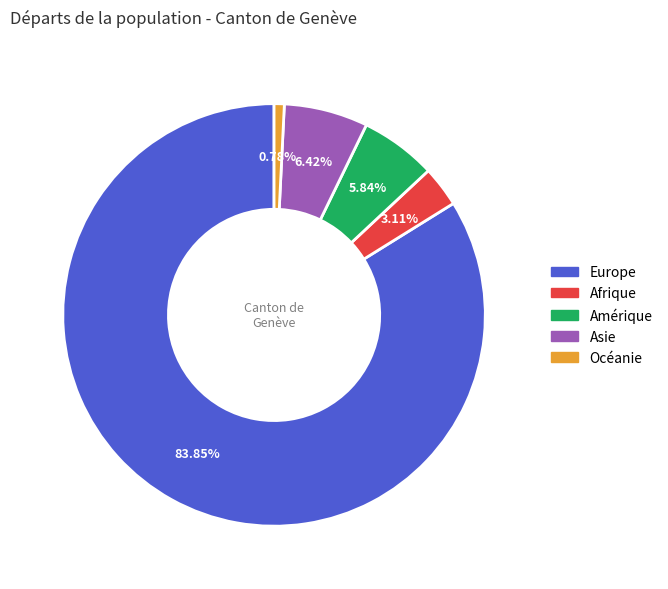

Combined, do Amérique and Asie account for over 50%?

No